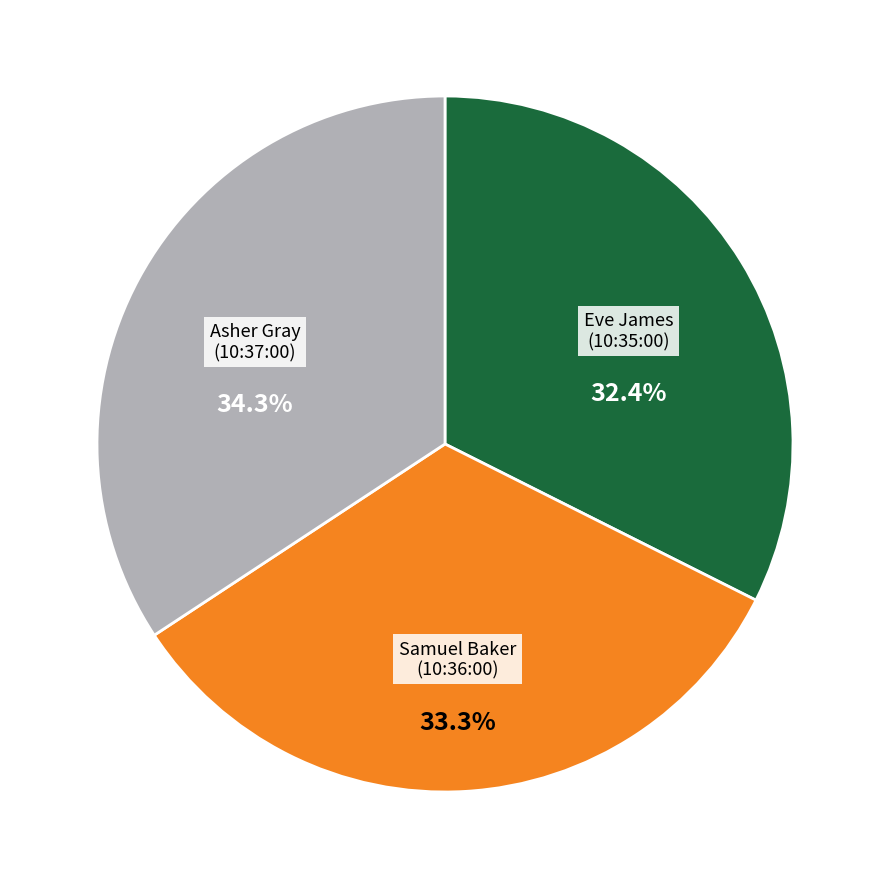

What is the smallest slice in the pie chart?

Eve James (10:35:00)